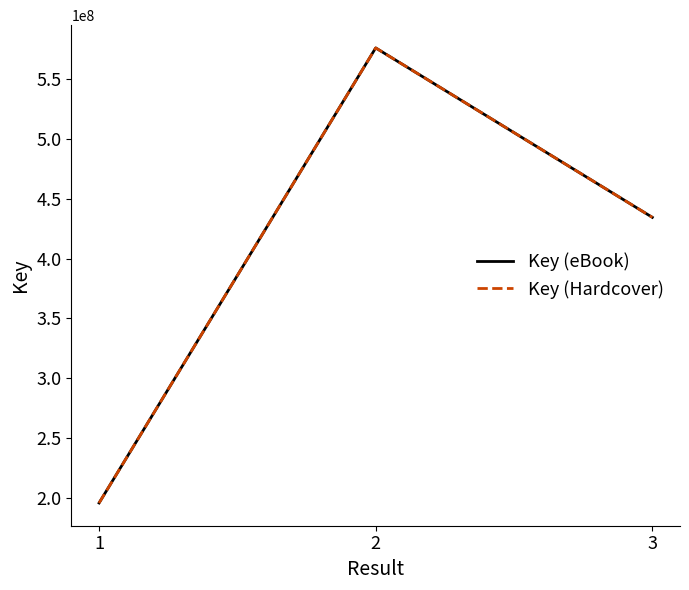

Where does the Key (eBook) series first go above 434439480?

2